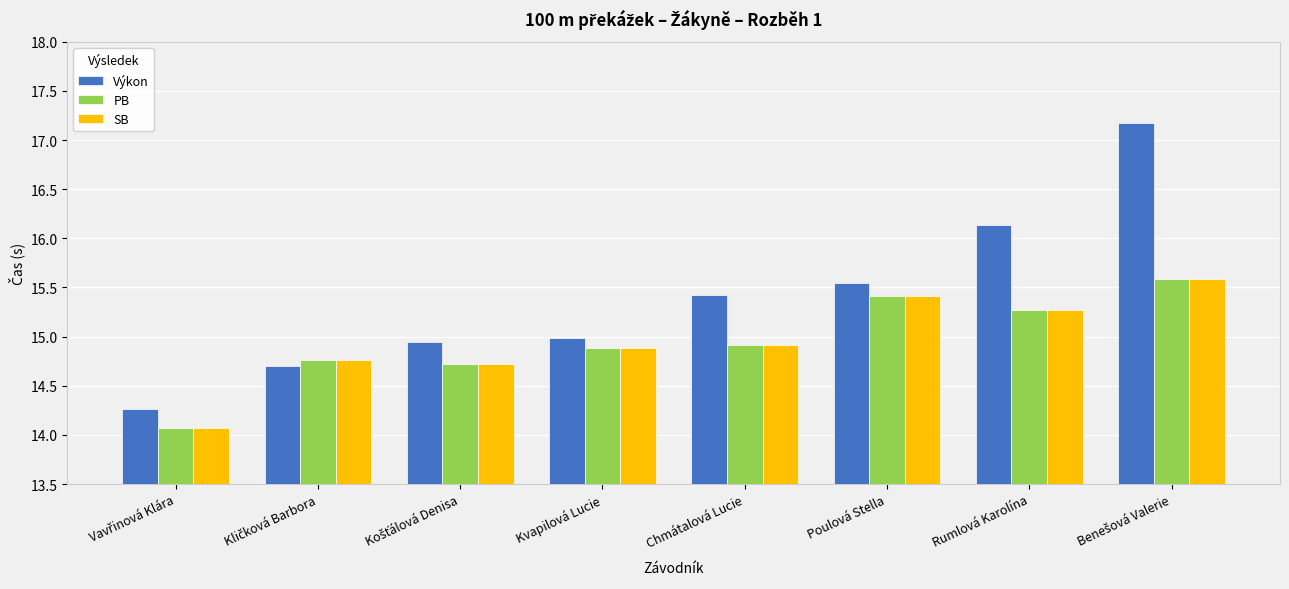

Which series has the largest range (max minus min)?

Výkon